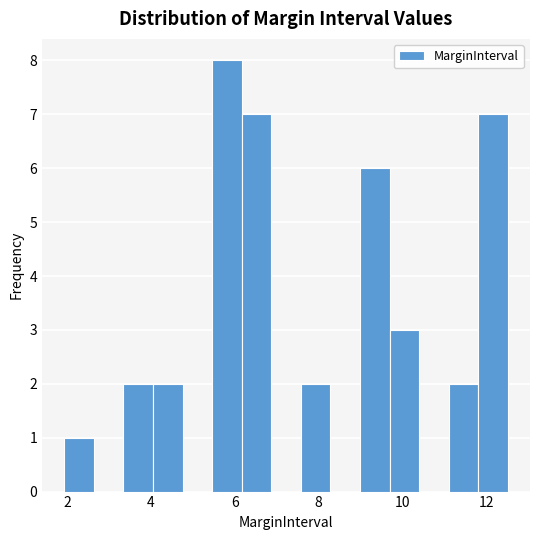

Around what value on the x-axis is the tallest bar? Give the approximate position of its centre, as read against the axis.

5.8